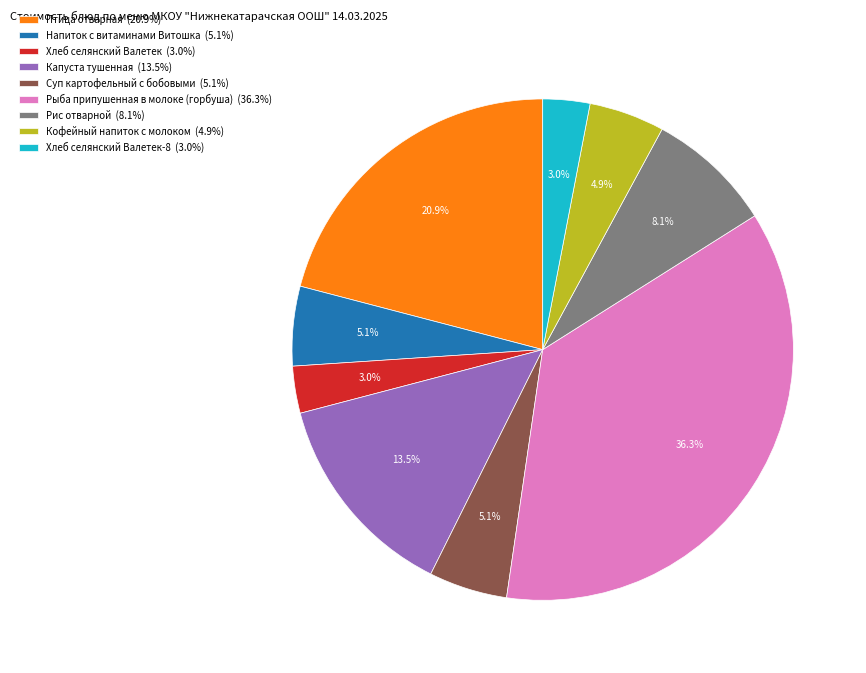

To the nearest percent, what is the difference between the largest and smallest slice percentages?

33%